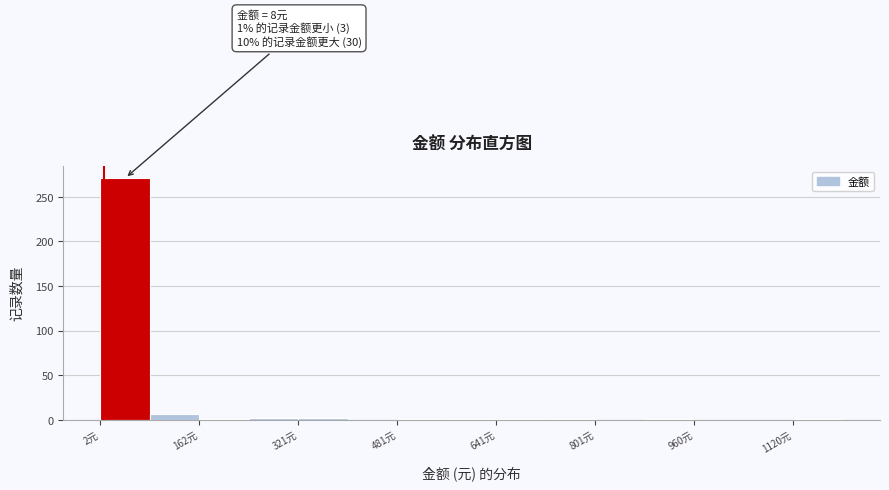

Read against the x-axis, roughly where is the centre of the tallest bar?

40